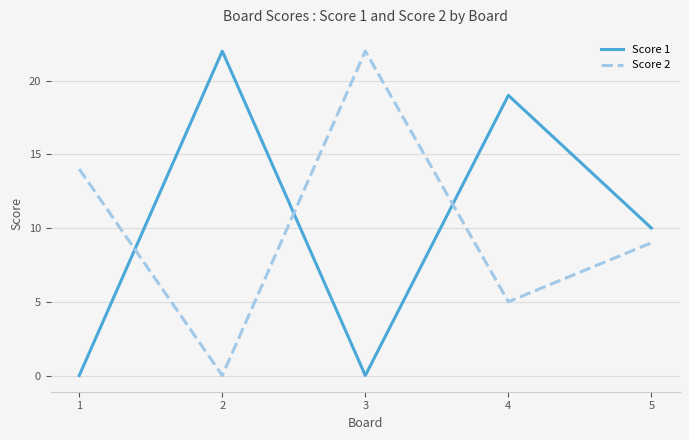

How many values in the Score 1 series are below 10?

2